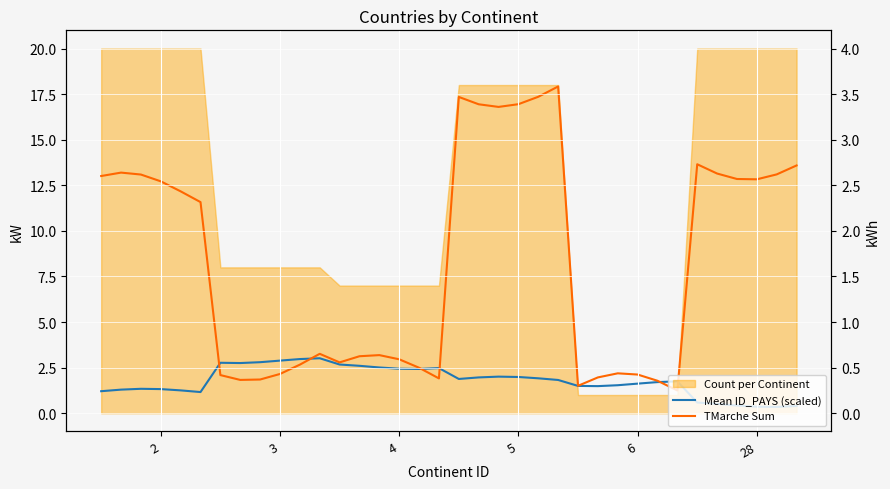

What is the minimum value shown in the chart?

0.3